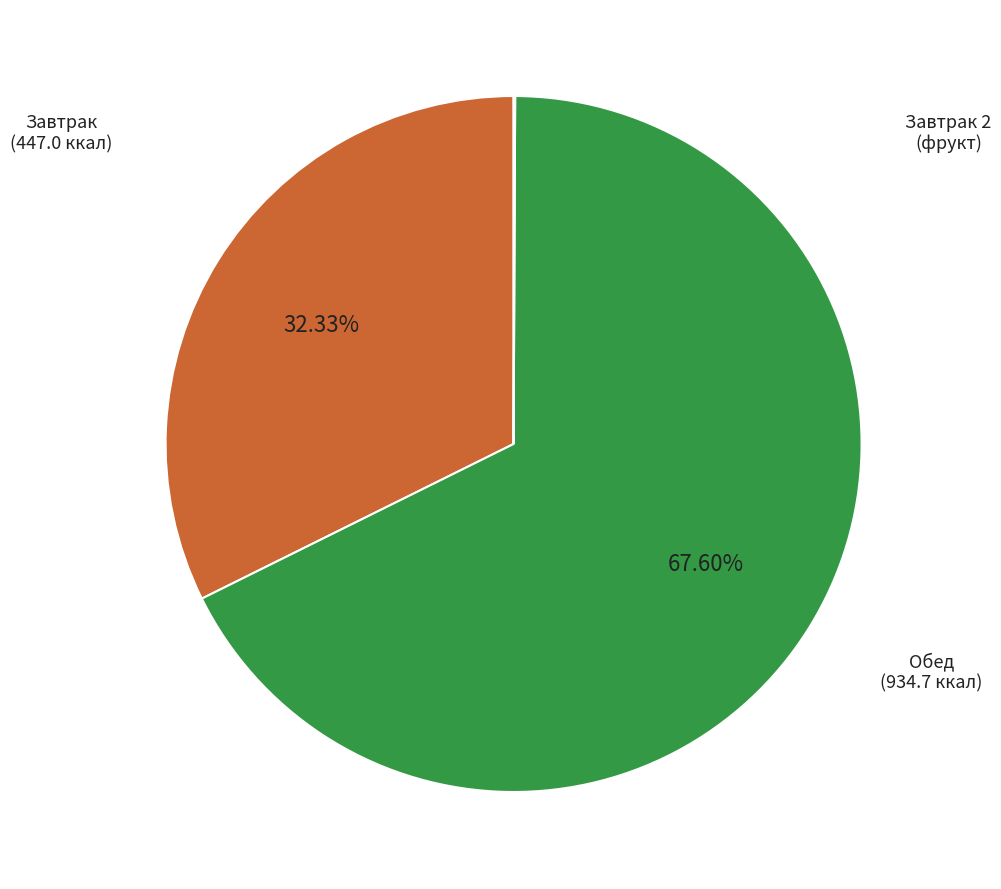

Is there a majority slice in this chart?

Yes